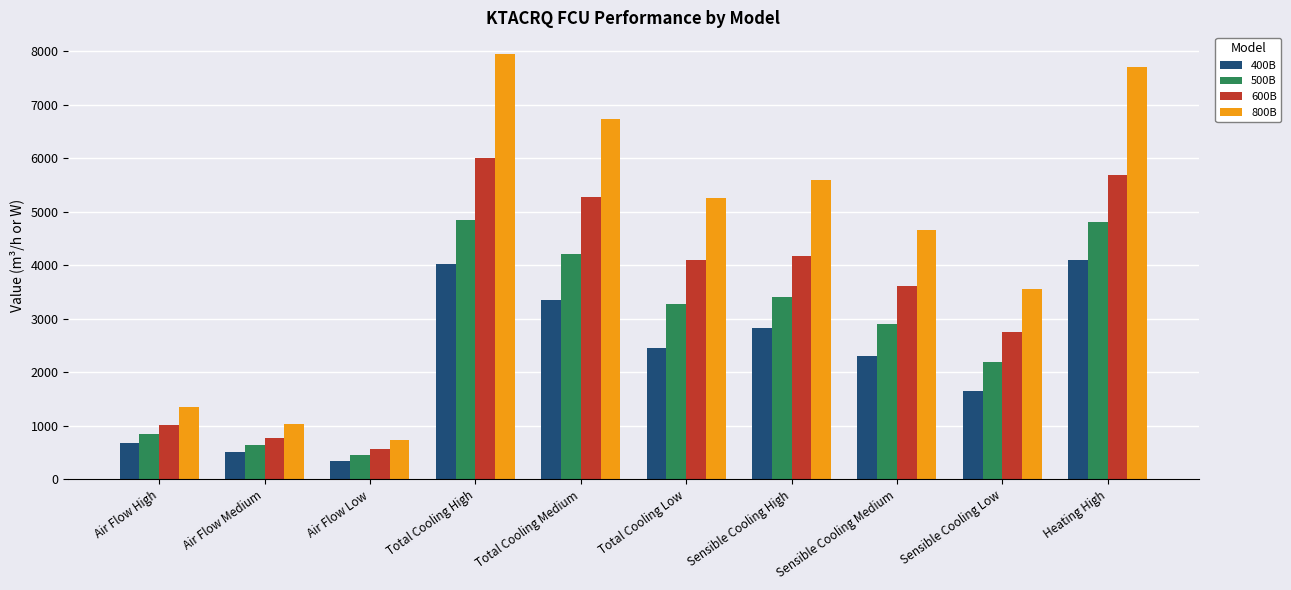

What is the difference between the maximum and minimum values in the 400B series?

3750